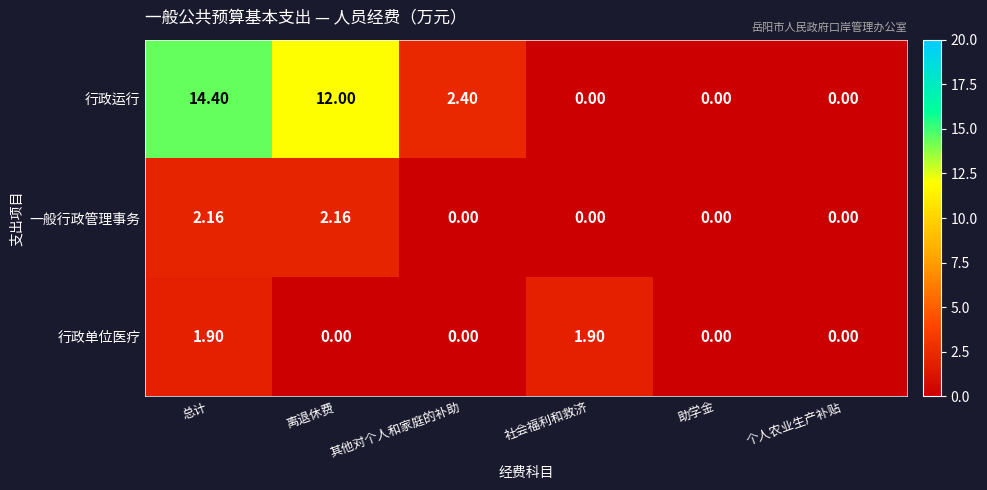

At which label is 行政运行 closest to 7?

其他对个人和家庭的补助